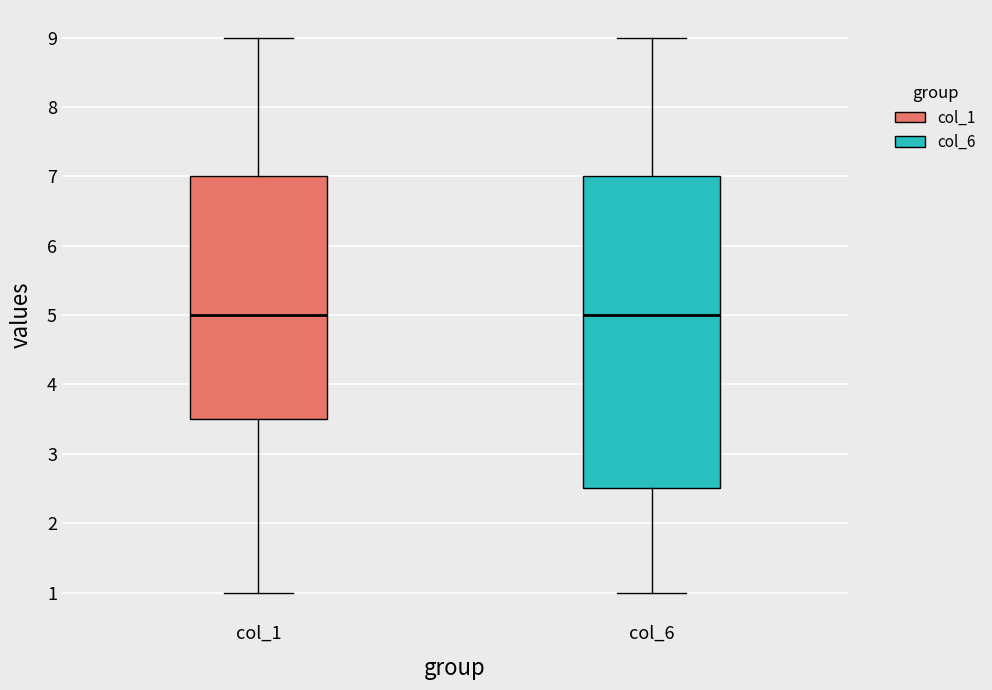

Reading left to right, transcribe this box plot: for each box, give where its median line is, the range the box spans, and where its two whiskers end, as read against the y-axis. The values are not printed on the chart, so give them approximately, as read against the axis.

col_1: median 5.0, box 3.5 to 7.0, whiskers 1.0 to 9.0
col_6: median 5.0, box 2.5 to 7.0, whiskers 1.0 to 9.0